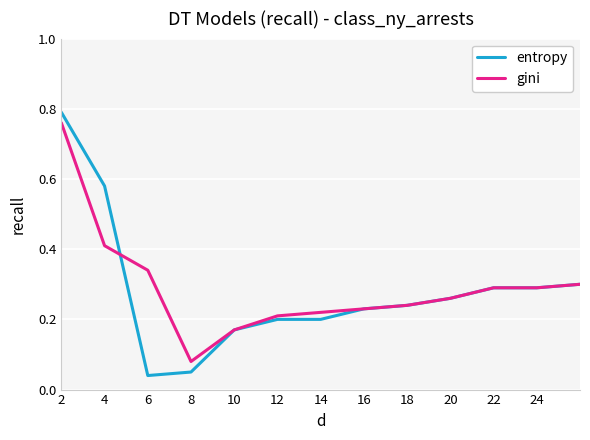

What is the value of the gini point at the 3rd from the left?

0.3